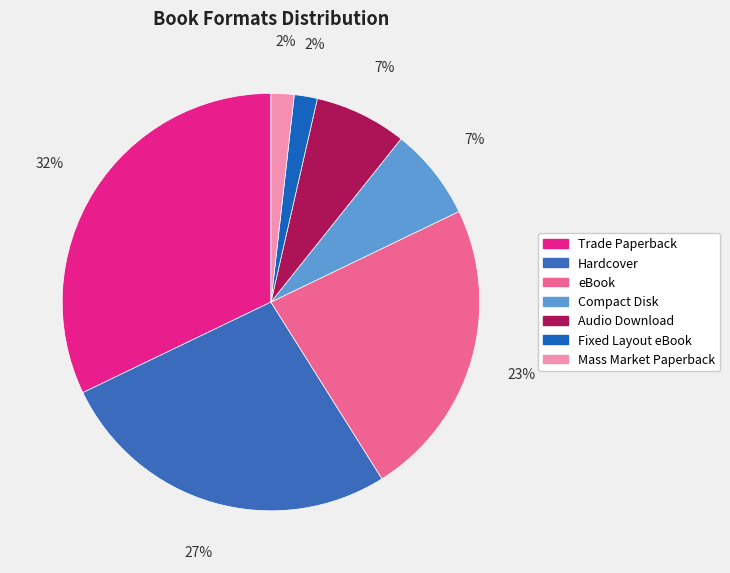

How many segments does this pie chart have?

7